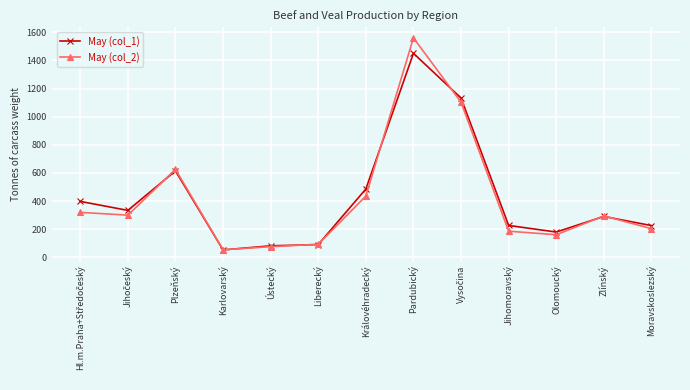

How many lines are shown in the chart?

2